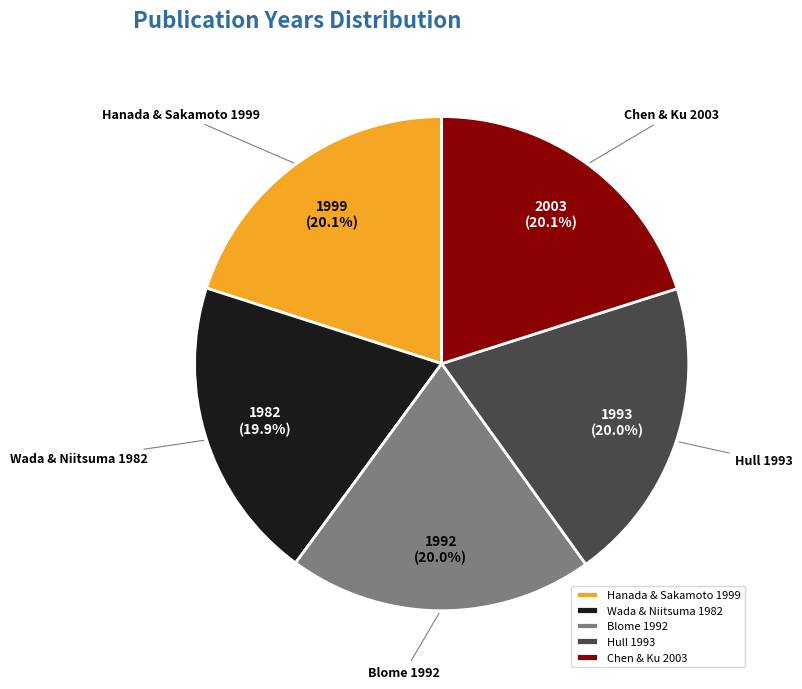

How many slices are in this pie chart?

5